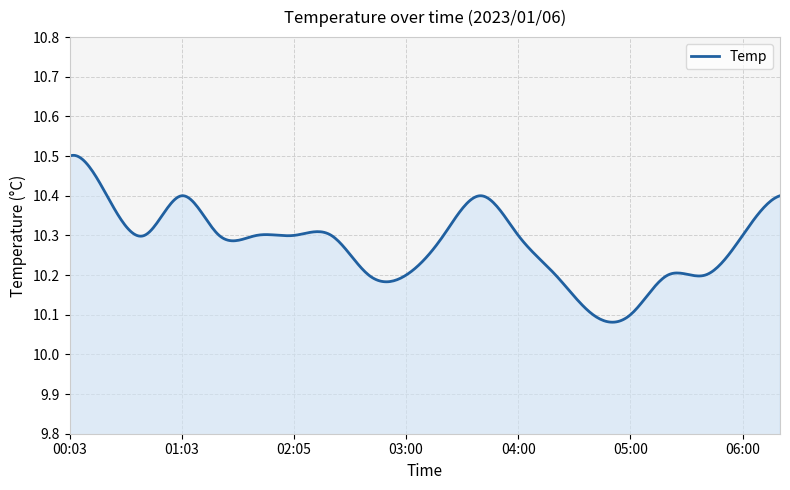

What is the difference between the maximum and minimum values?

0.4